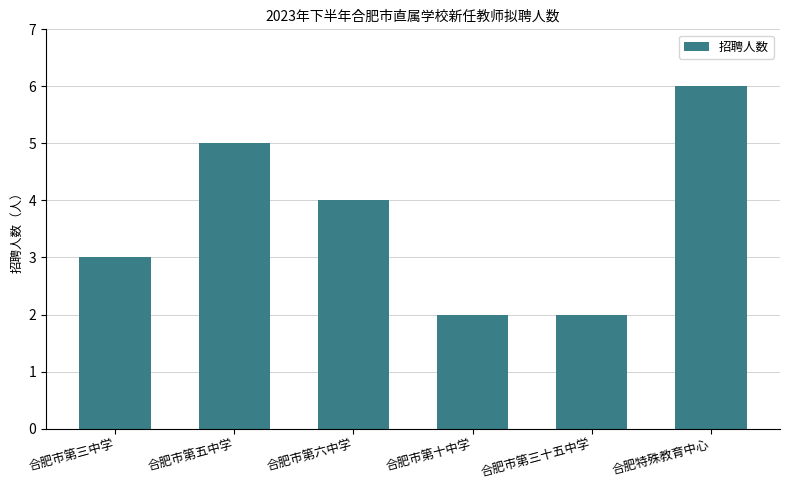

What is the label of the 3rd bar from the left?

合肥市第六中学